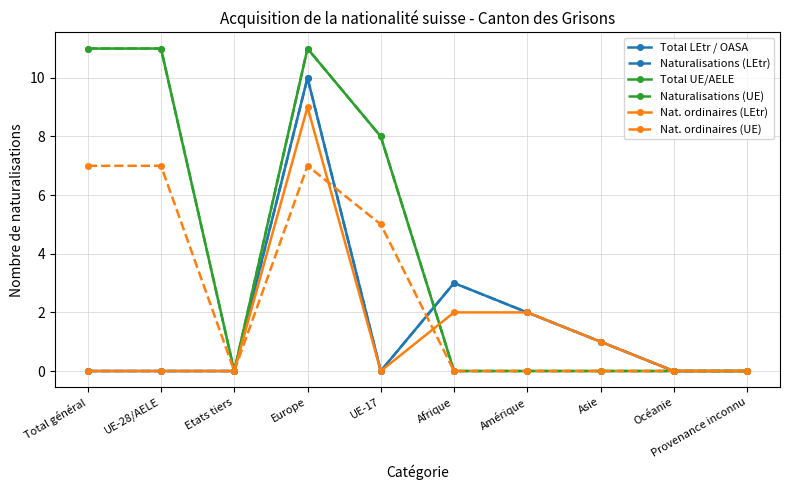

Which series has the widest spread of values?

Total UE/AELE